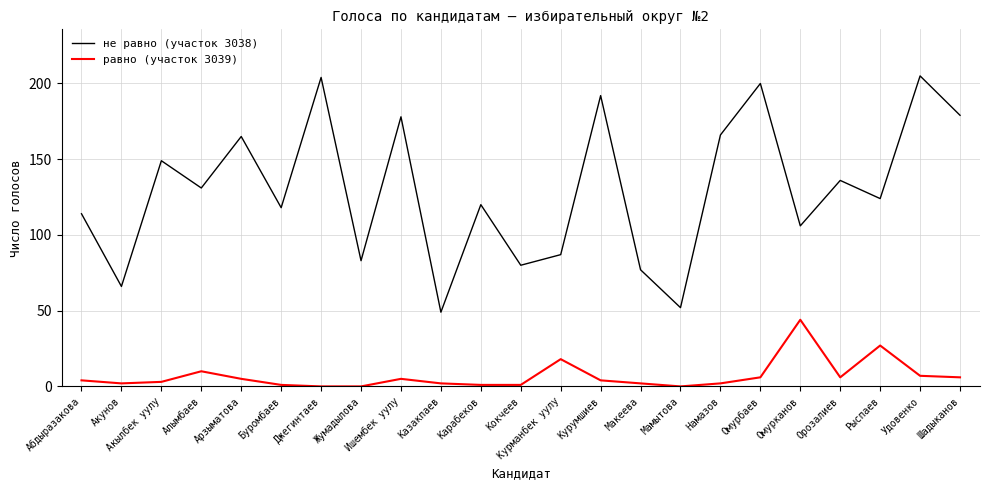

The value of не равно (участок 3038) at Кокчеев is 80. True or false?

True